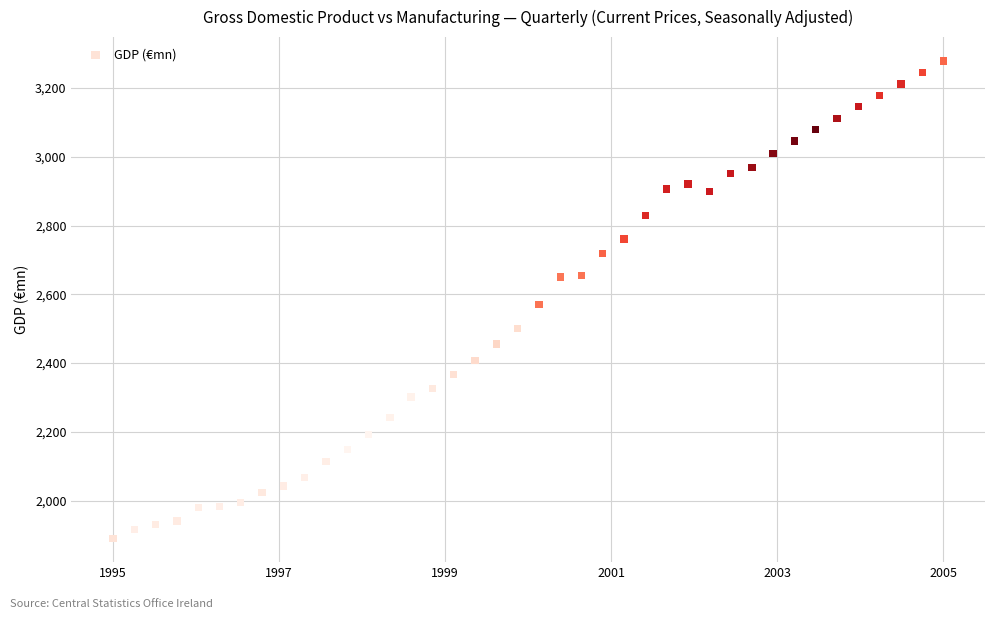

What is the range of X values (max minus min)?

10.0